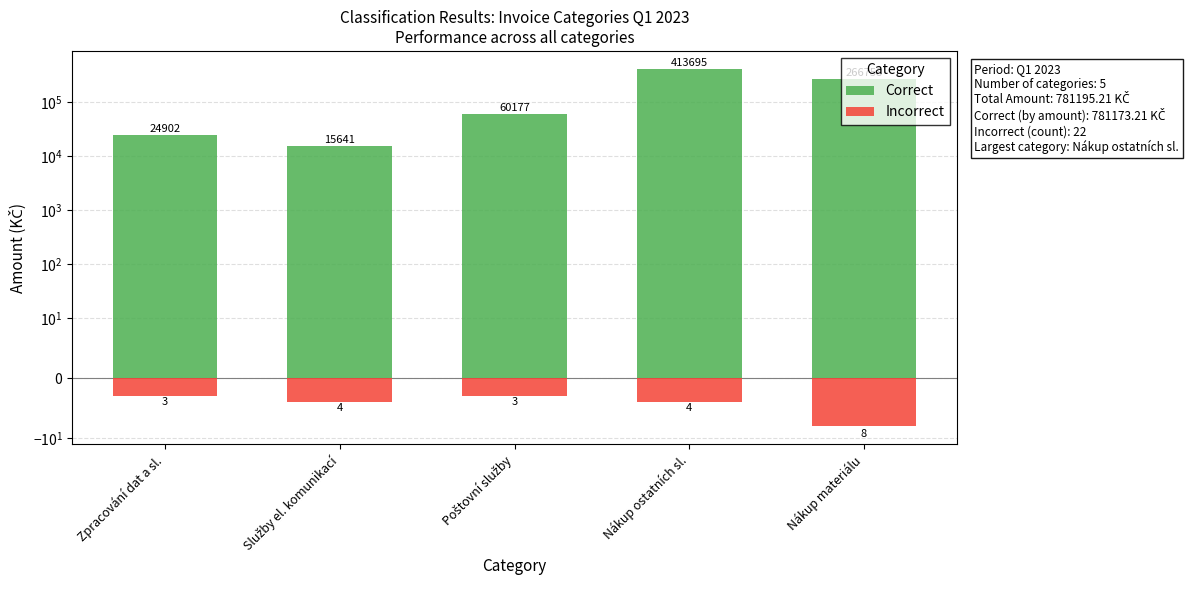

Rank the series by their maximum value, from highest to lowest.

Correct, Incorrect